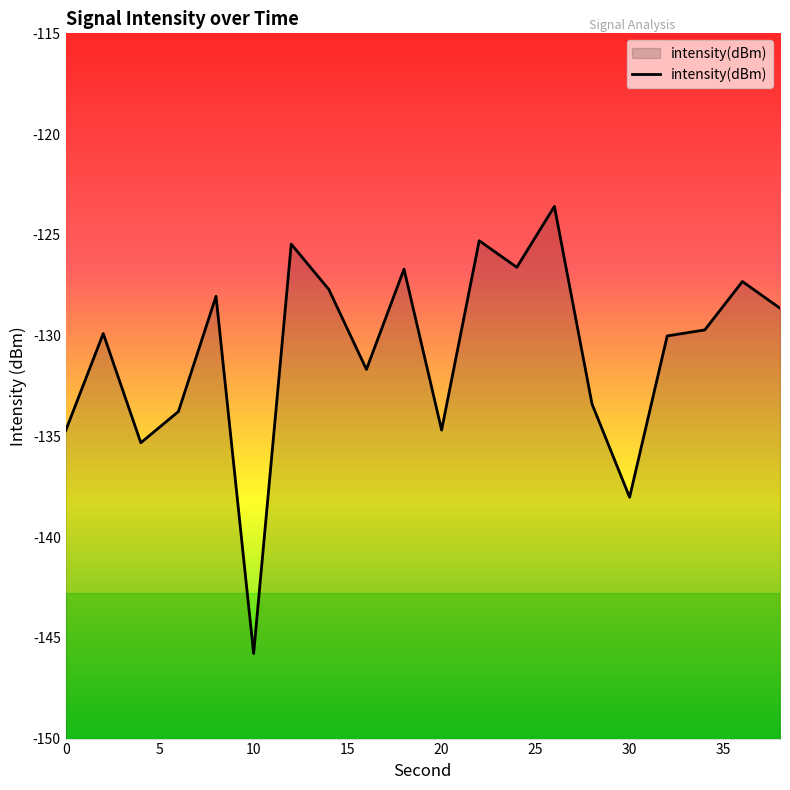

Count the number of data series in this chart.

1